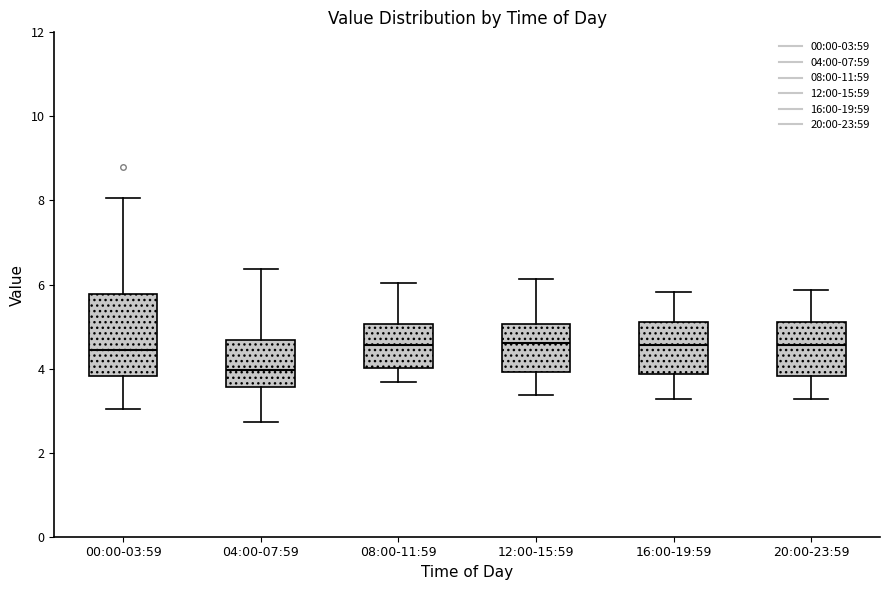

Reading left to right, transcribe this box plot: for each box, give where its median line is, the range the box spans, and where its two whiskers end, as read against the y-axis. The values are not printed on the chart, so give them approximately, as read against the axis.

00:00-03:59: median 4.4, box 3.8 to 5.8, whiskers 3.0 to 8.0
04:00-07:59: median 4.0, box 3.6 to 4.6, whiskers 2.8 to 6.4
08:00-11:59: median 4.6, box 4.0 to 5.0, whiskers 3.6 to 6.0
12:00-15:59: median 4.6, box 4.0 to 5.0, whiskers 3.4 to 6.2
16:00-19:59: median 4.6, box 3.8 to 5.2, whiskers 3.2 to 5.8
20:00-23:59: median 4.6, box 3.8 to 5.2, whiskers 3.2 to 5.8